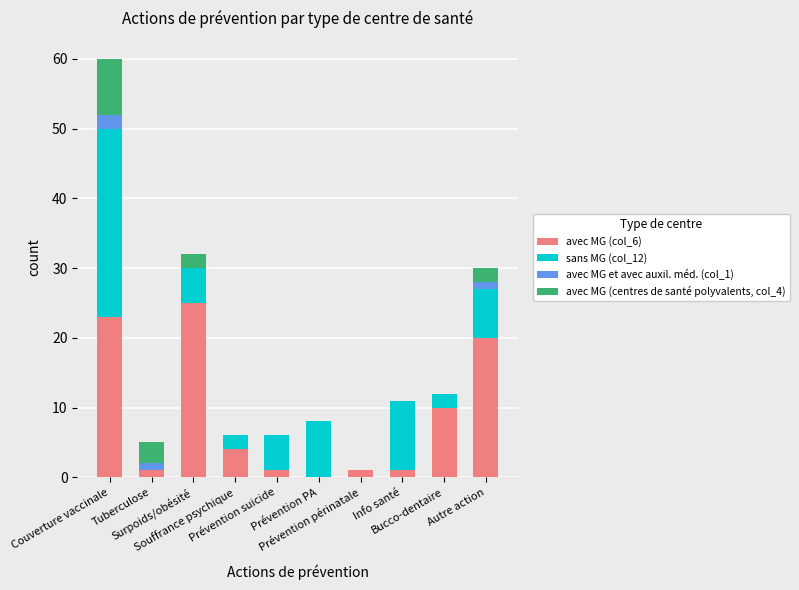

Are the bars grouped side by side (vs. stacked)?

No